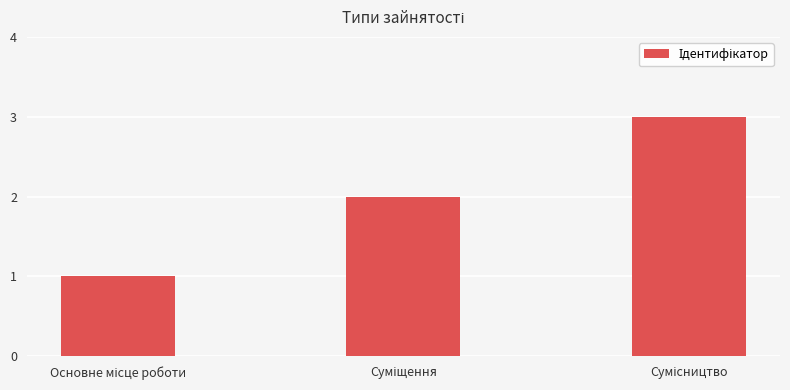

What is the minimum value shown in the chart?

1